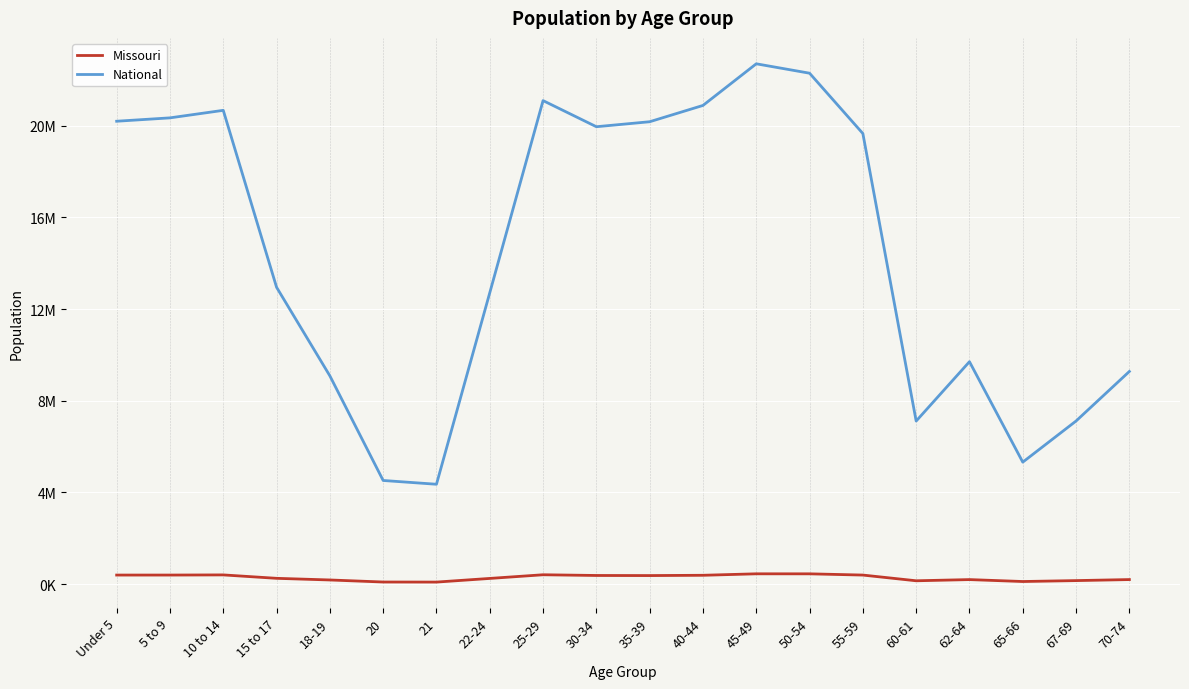

What position from the right is 5 to 9?

19